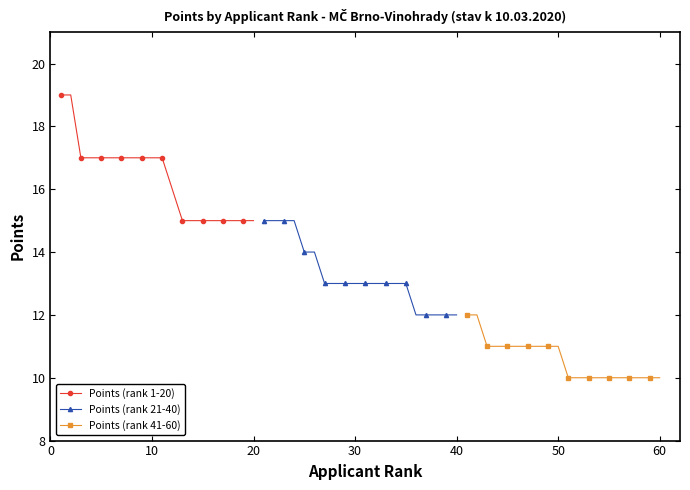

What is the difference between the second highest and second lowest values in the Points (rank 1-20) series?

4